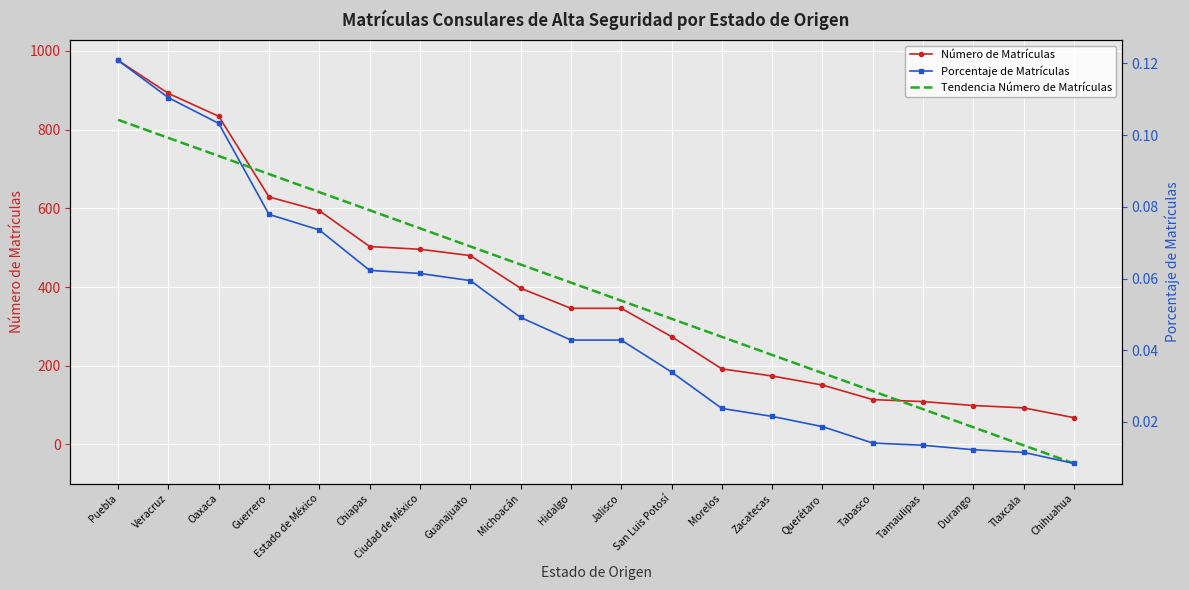

Is the value of Tendencia Número de Matrículas at Tlaxcala greater than the value of Porcentaje de Matrículas at Chihuahua?

No